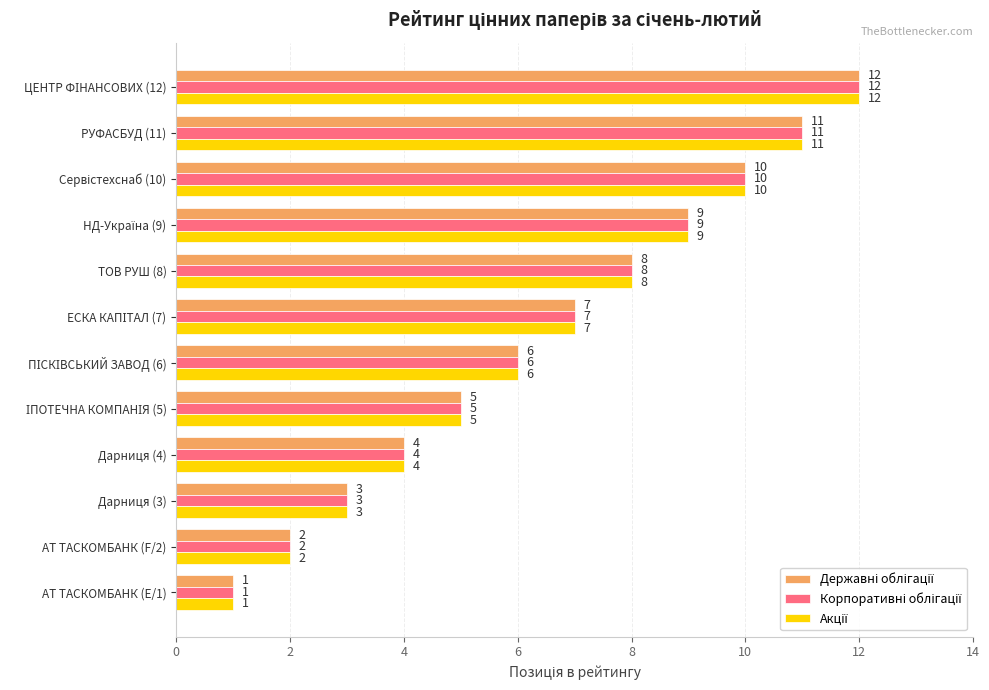

What is the maximum value shown in the chart?

12